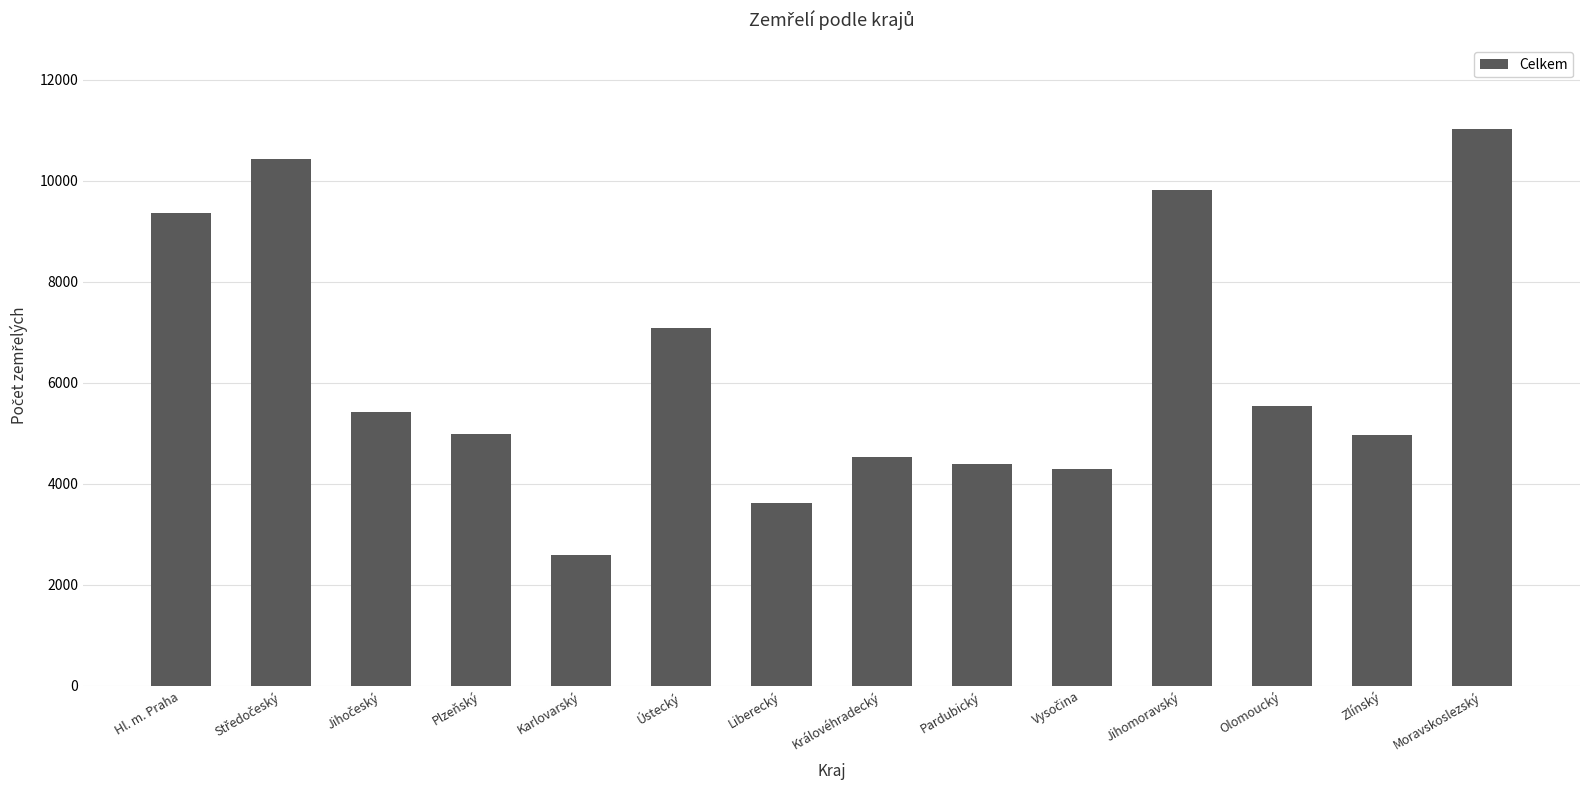

At which label is the value closest to 6809?

Ústecký